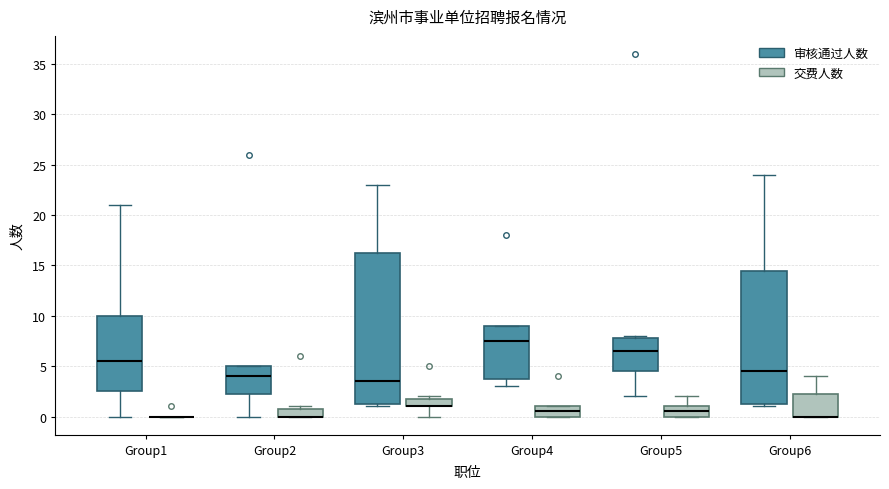

Which box is the tallest, from its lower edge to its upper edge?

Group3 (审核通过人数)